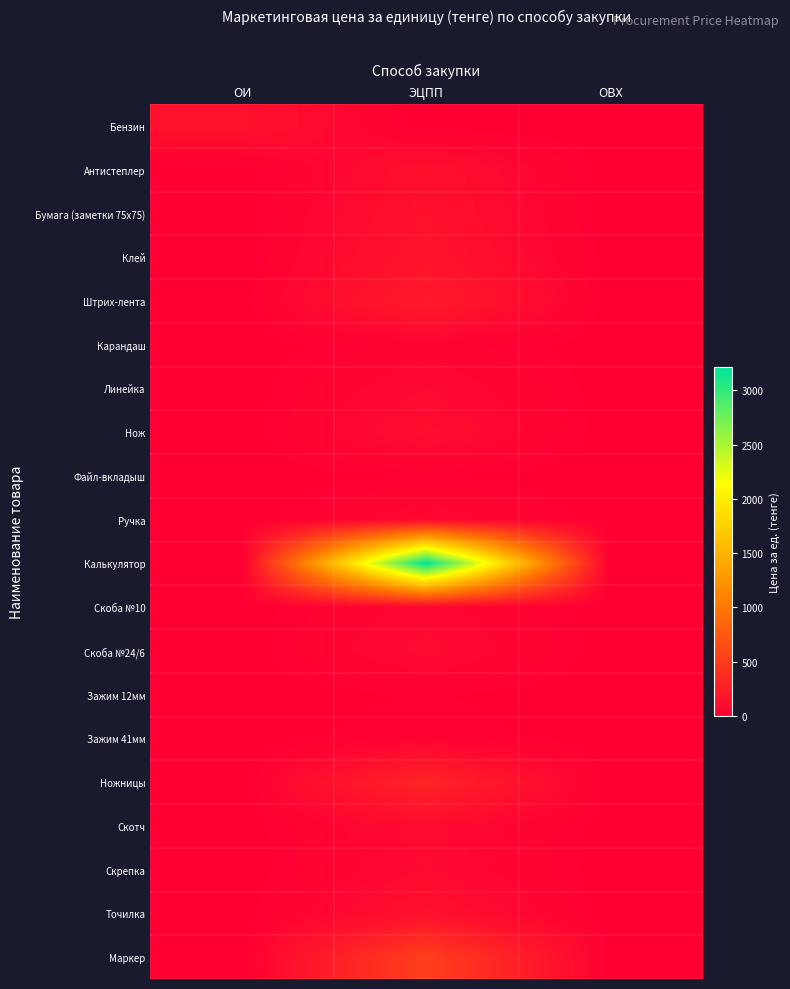

How many data points does each series have?

3